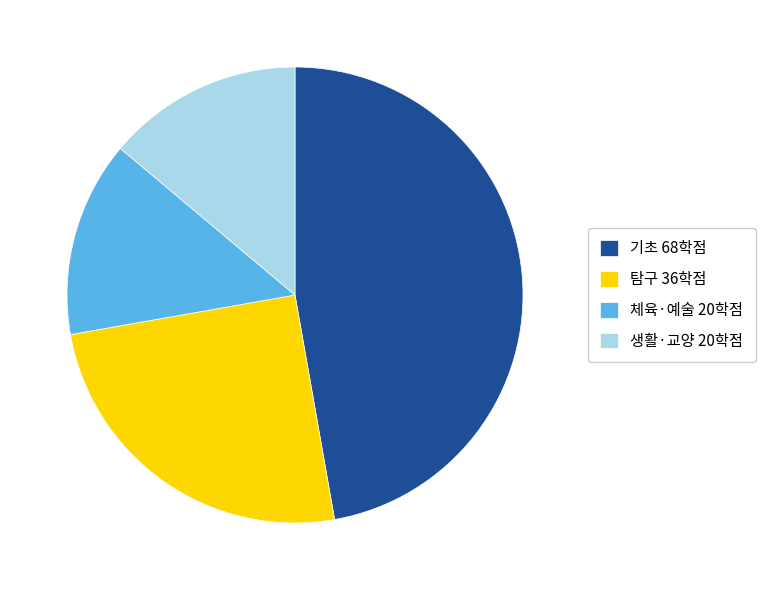

Does any single category account for the majority?

No